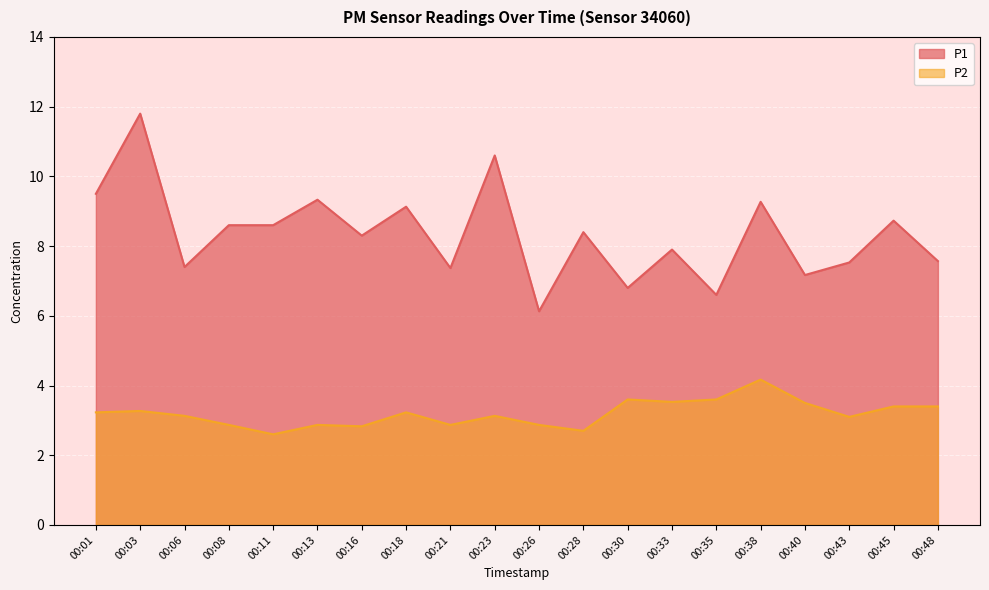

What is the average value of the P1 series?

8.3